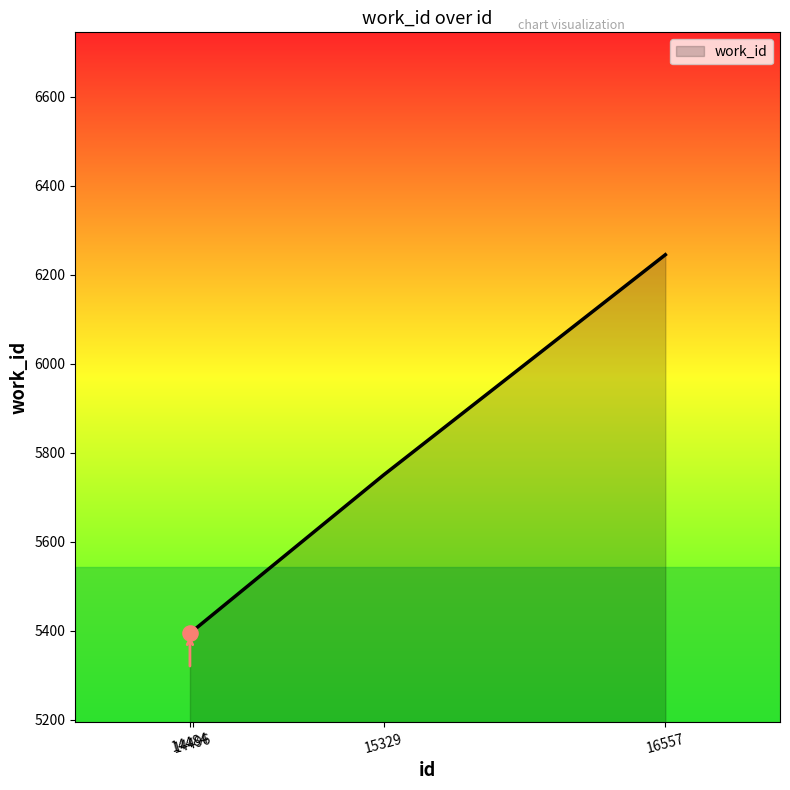

Approximately how many times larger is the value at 14496 compared to 14484?

1.0